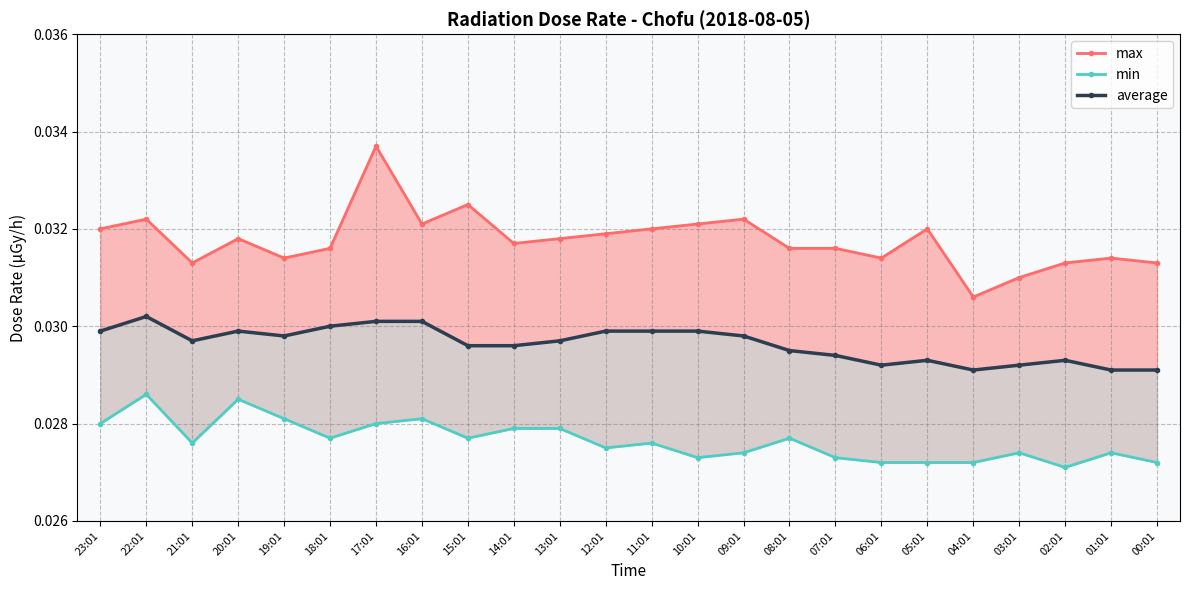

In max, how many points are higher than both neighbors (excluding endpoints)?

7